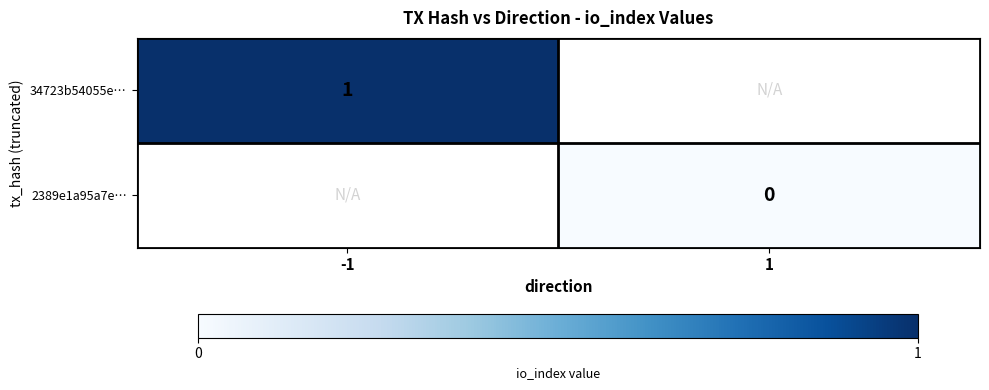

Rank the series by their maximum value, from highest to lowest.

34723b54055e…, 2389e1a95a7e…